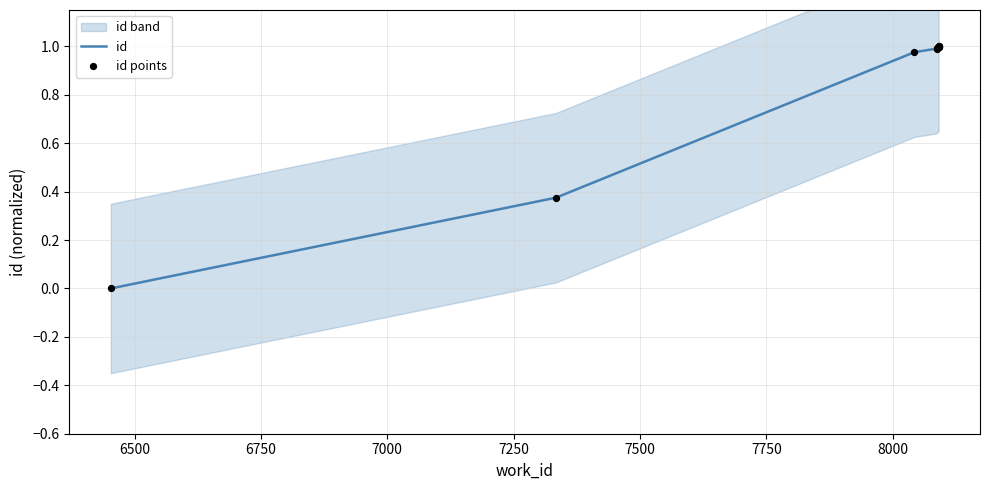

Is the value of id at 7750 greater than the value of id points at 6750?

Yes